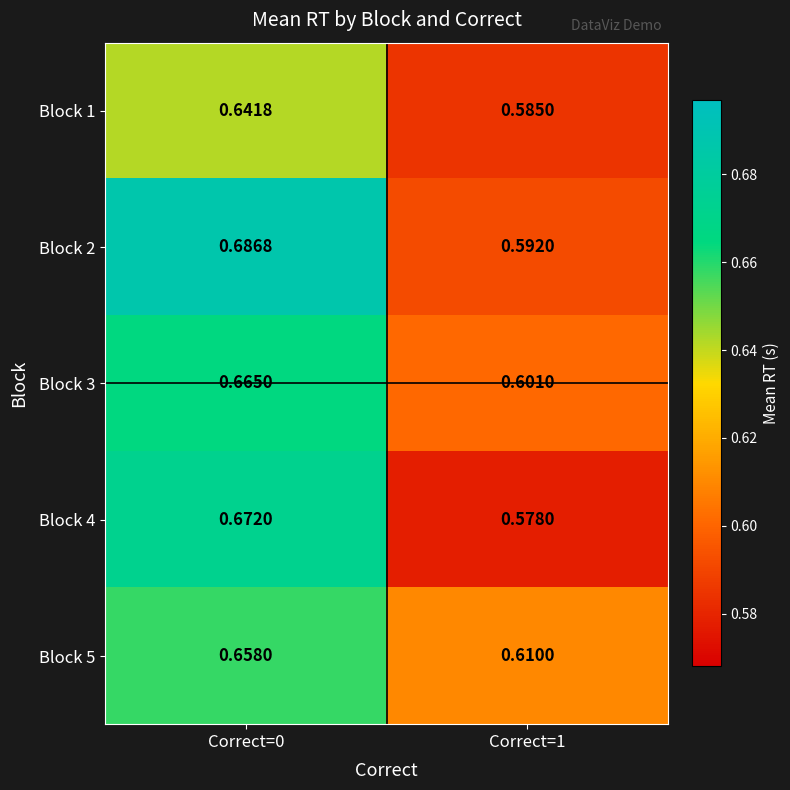

At how many categories does at least one series exceed 0?

2